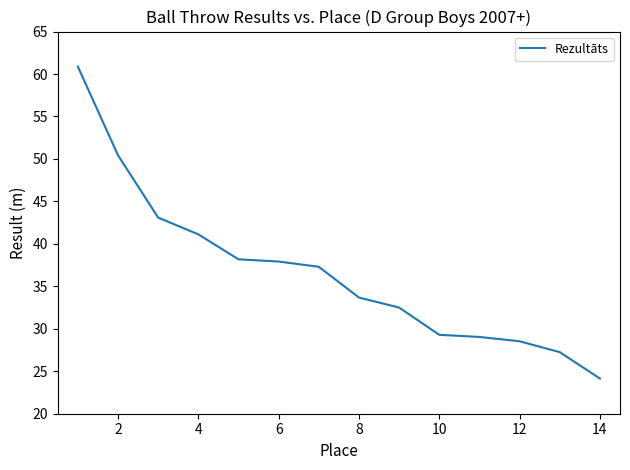

What is the greatest value displayed?

60.9